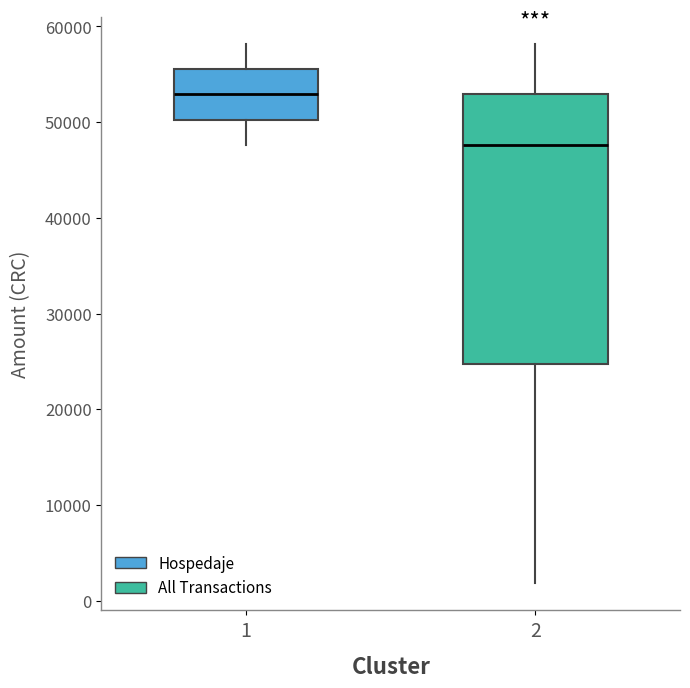

Which box's median line is the lowest?

2